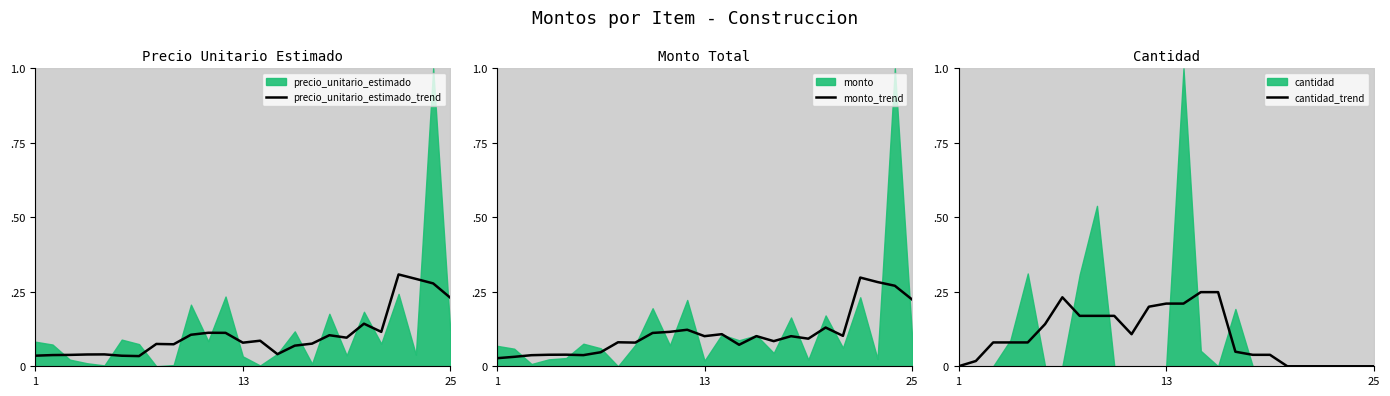

Which series has the largest total across all categories?

monto_trend